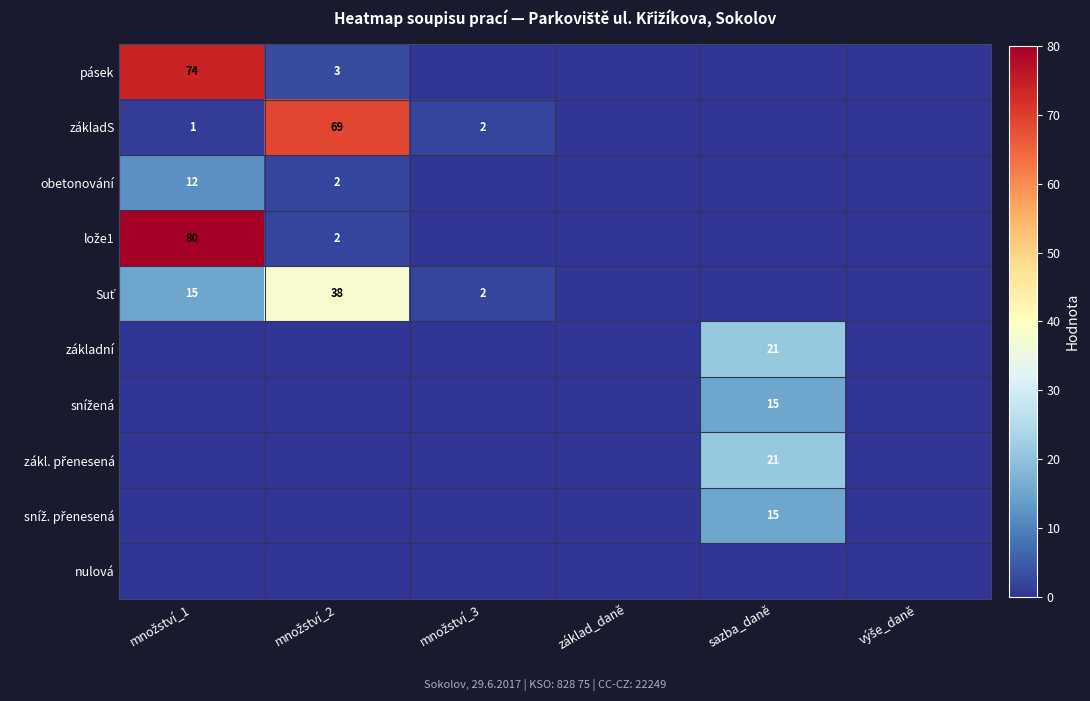

Which series changed the most between množství_2 and množství_3?

základS